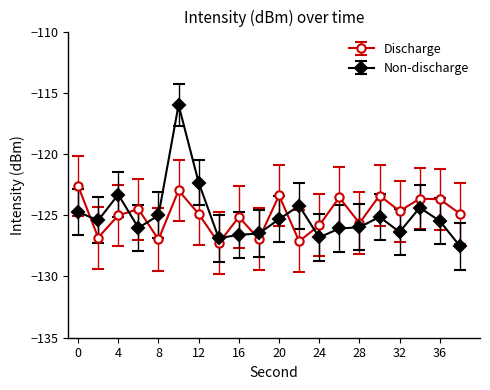

What are all the series names shown in the legend?

Discharge, Non-discharge